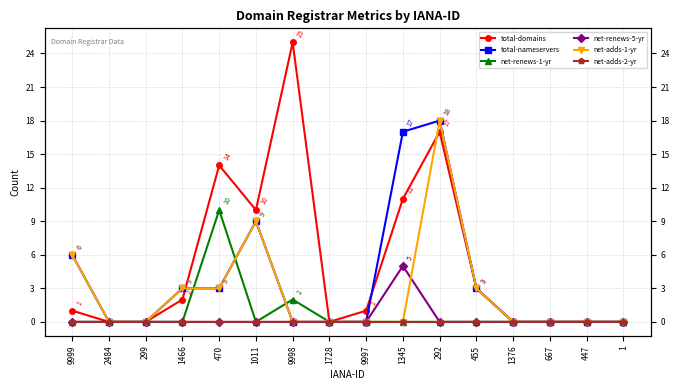

What is the label of the 15th point from the left?

447